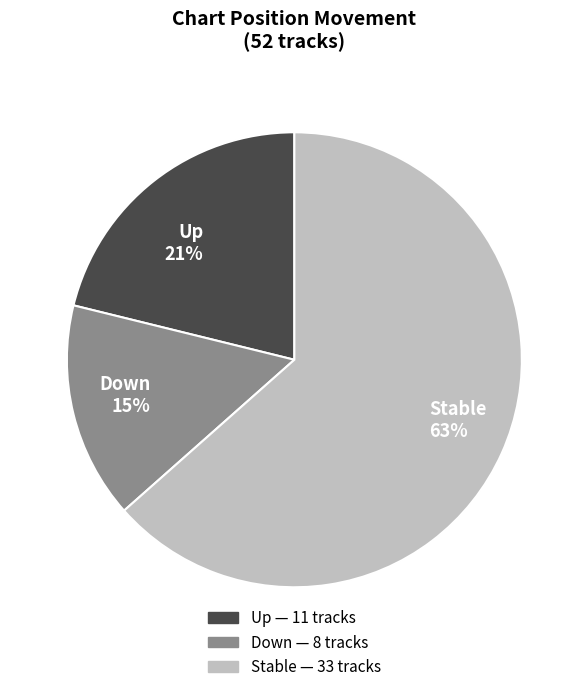

Which category has the biggest portion of the pie?

Stable 63%